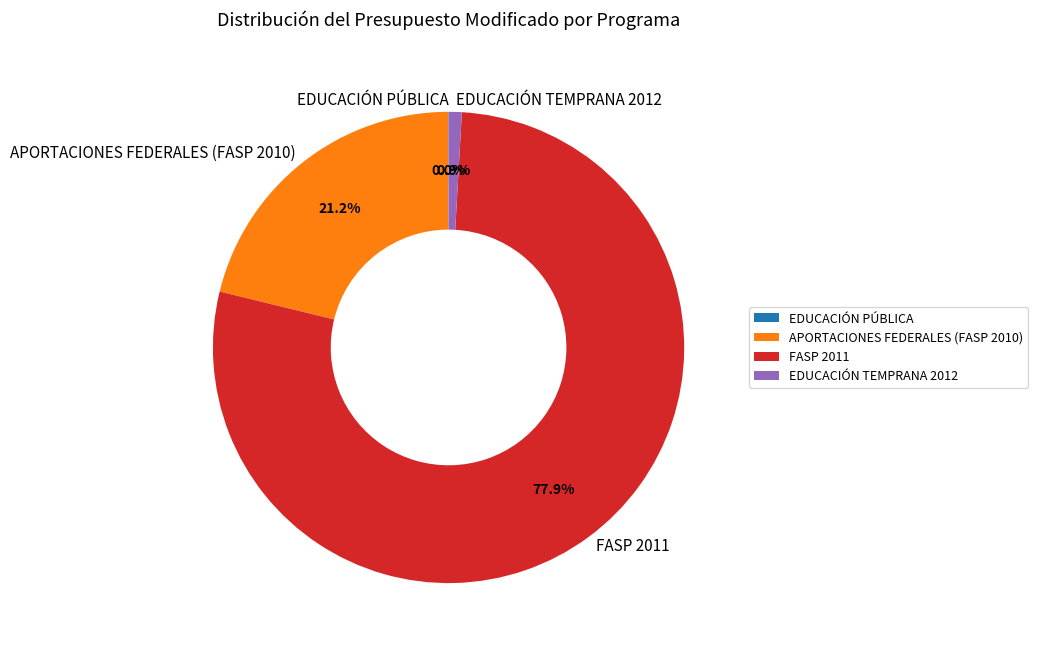

Is there a majority slice in this chart?

Yes